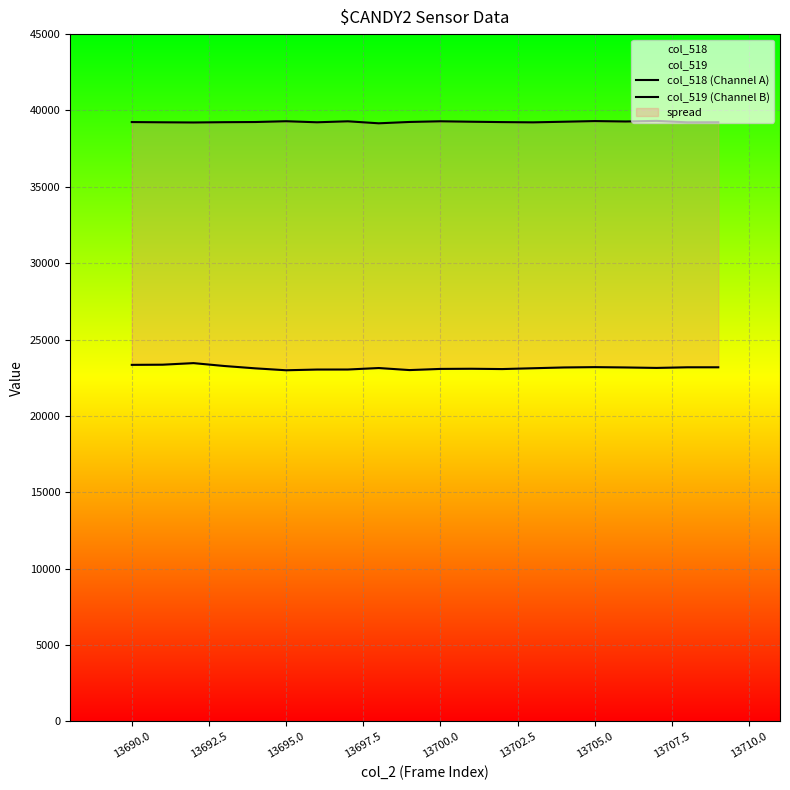

Which series has the widest spread of values?

col_518 (Channel A)